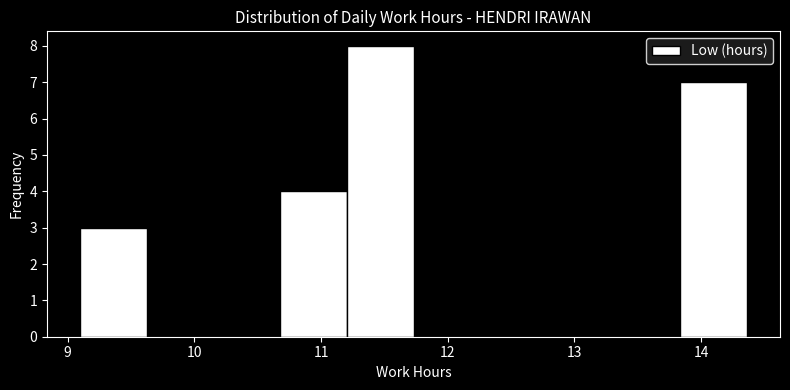

What is the height of the bar covering 10.7 to 11.2 on the x-axis? Neither the bar edges nor the heights are printed on the chart, so give them approximately, as read against the axes.

4